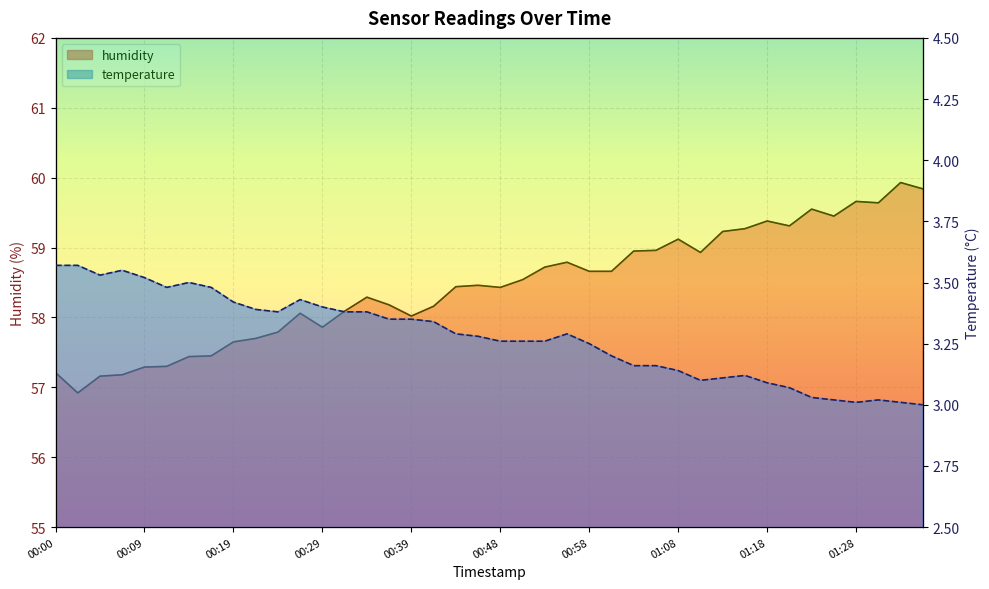

List the series in order of their overall mean, highest first.

humidity, temperature